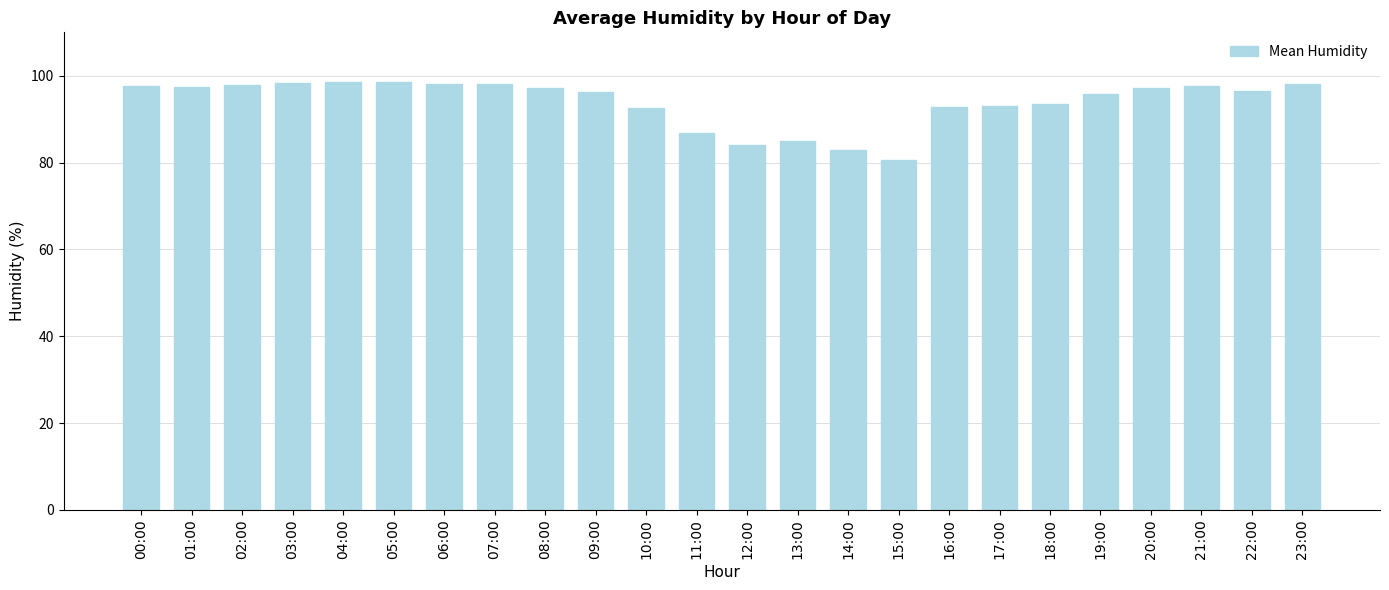

Which label corresponds to the smallest value in the chart?

15:00